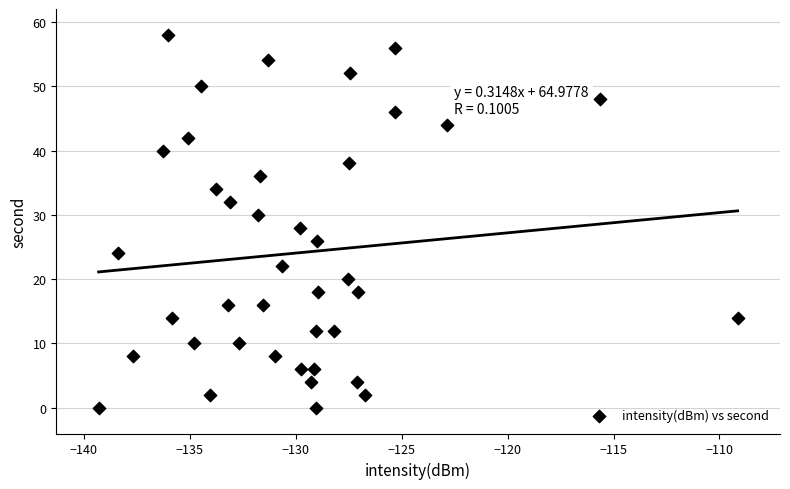

What is the range of Y values (max minus min)?

58